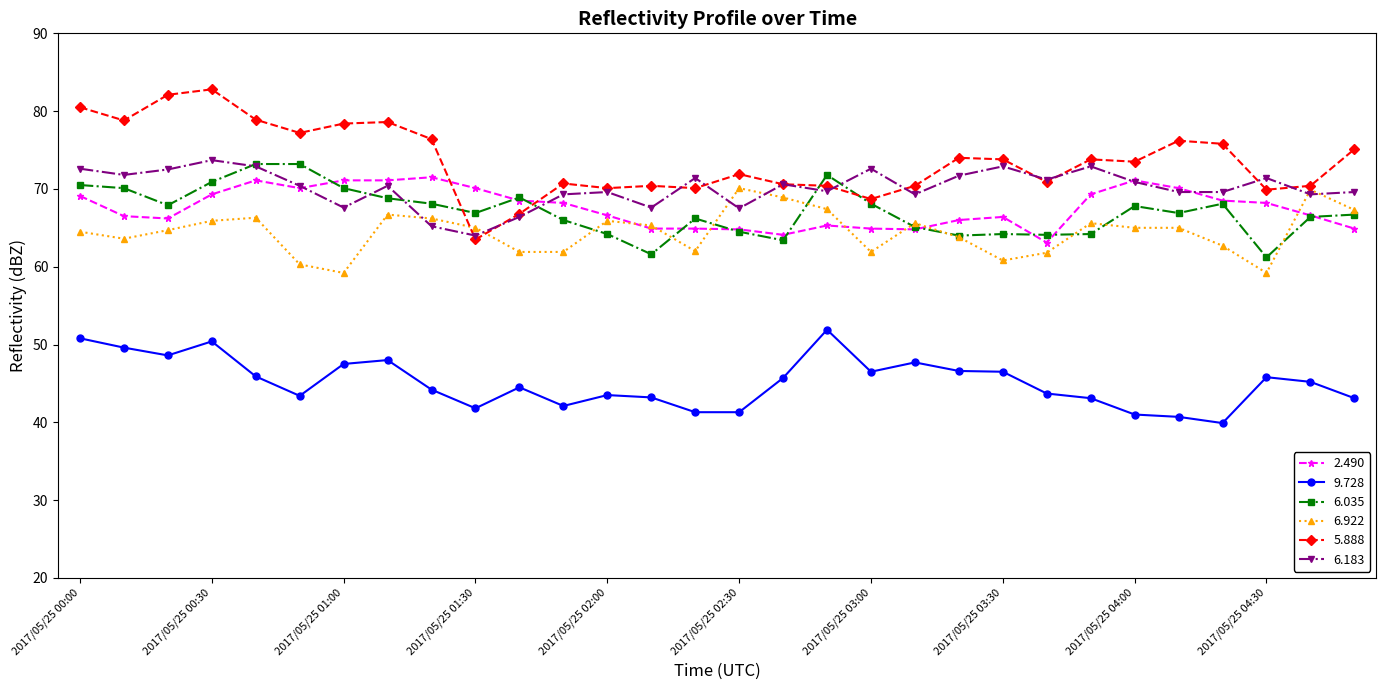

How many lines are shown in the chart?

6